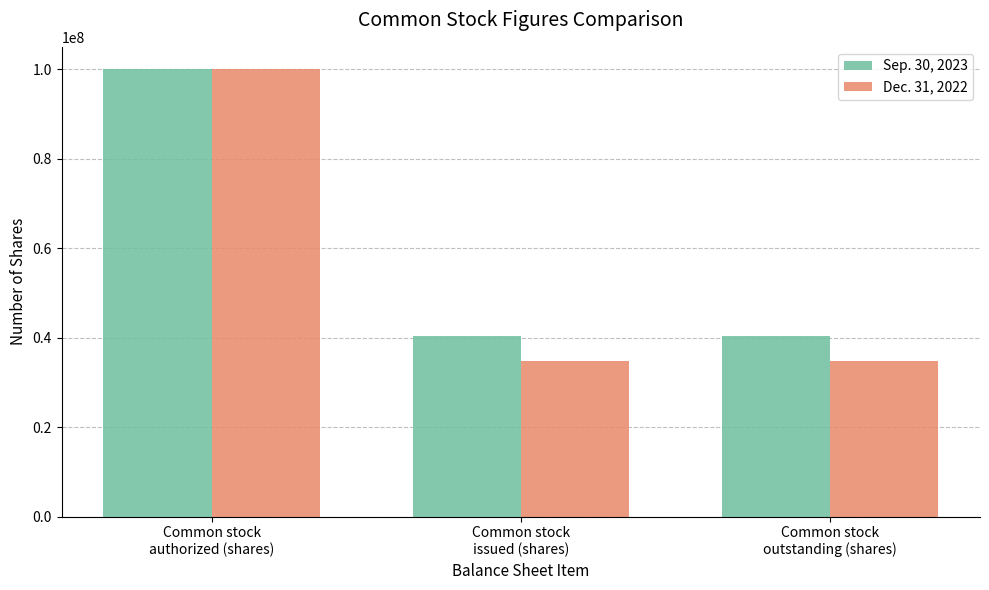

What is the difference between the highest and lowest values at Common stock
issued (shares)?

5646114